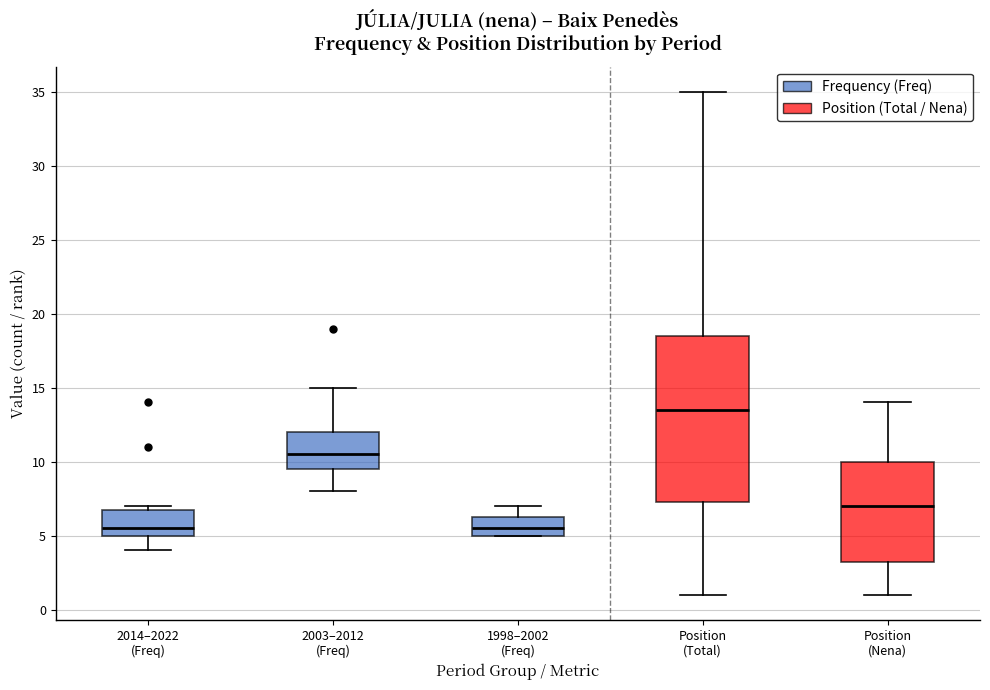

Which box has the highest median line?

Position (Total)